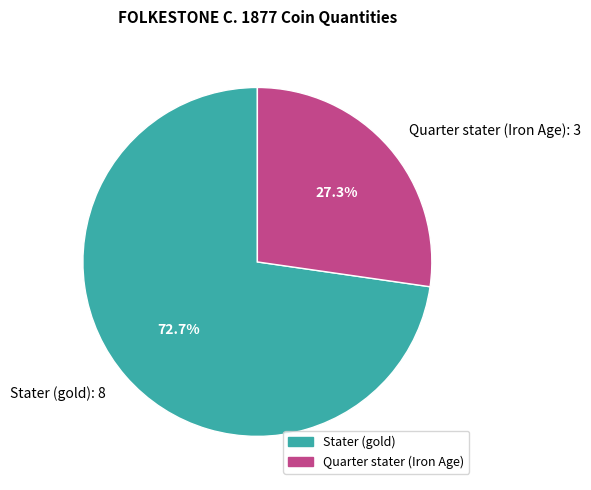

Approximately how many times larger is the value at Quarter stater (Iron Age): 3 compared to Stater (gold): 8?

0.4